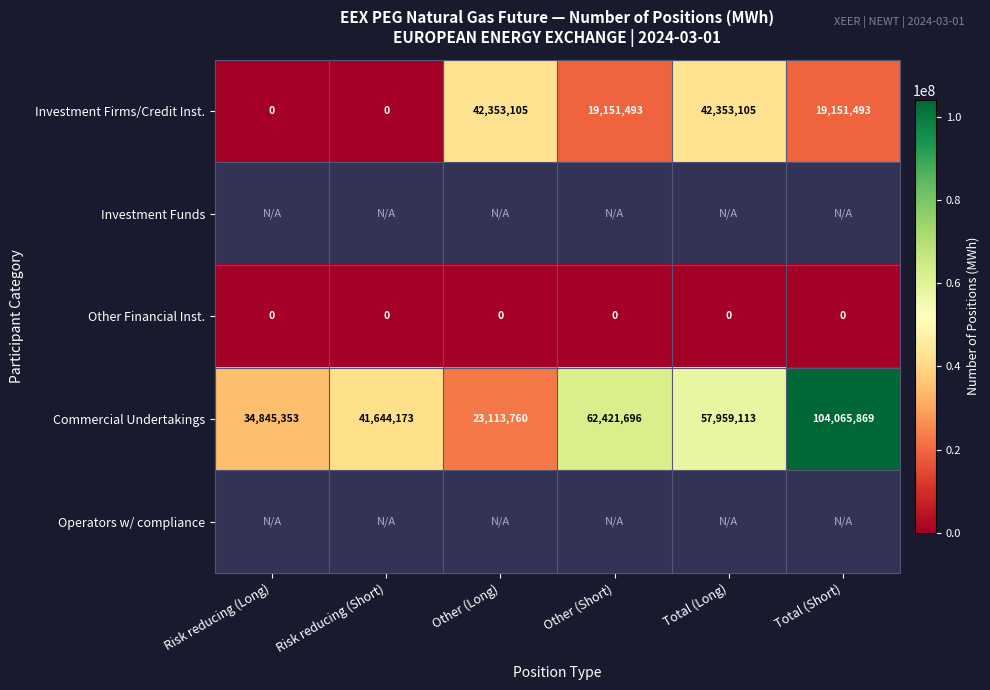

Is the value of Other Financial Inst. at Total (Short) greater than the value of Commercial Undertakings at Other (Long)?

No